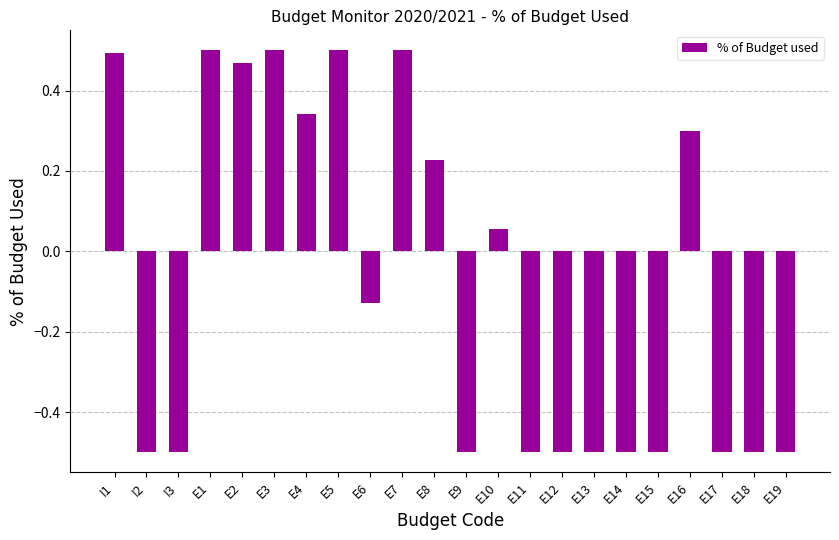

What position from the left is E8?

11